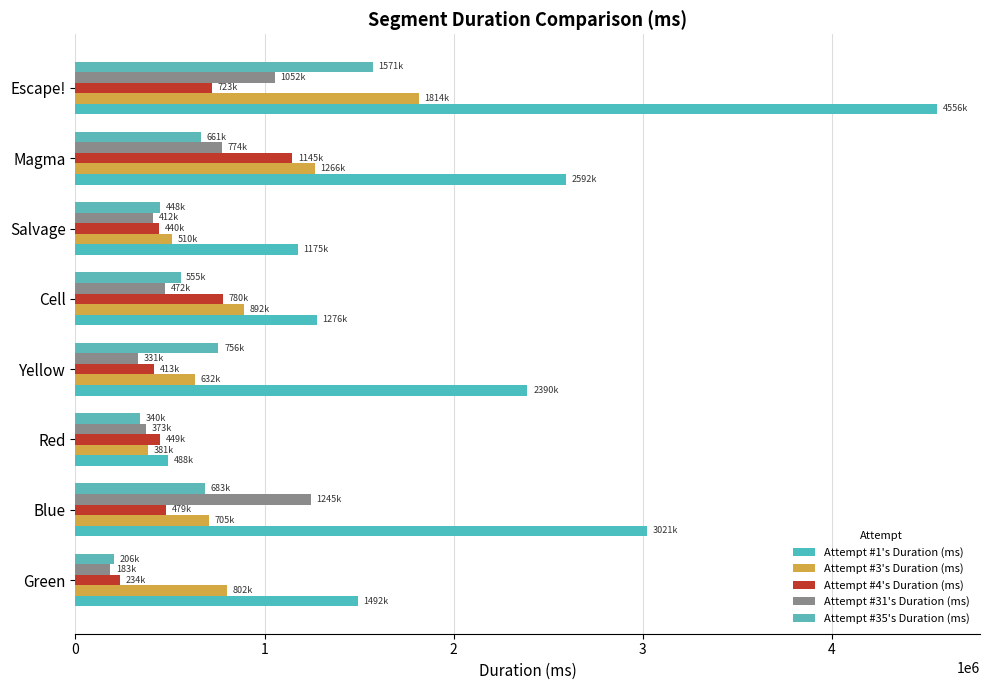

How many data points in Attempt #4's Duration (ms) are less than 479426?

4